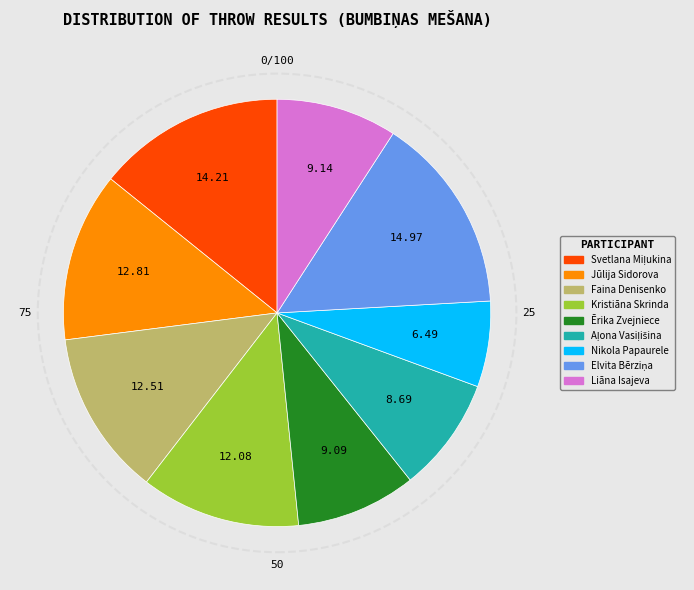

Does Ērika Zvejniece account for over 50% of the chart?

No